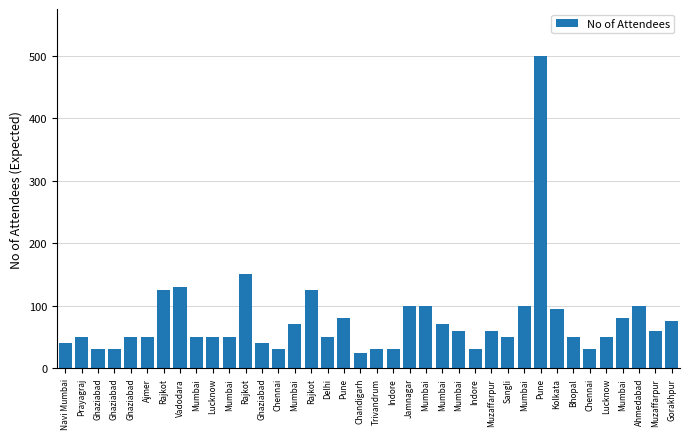

What is the difference between the values at Sangli and Mumbai?

20